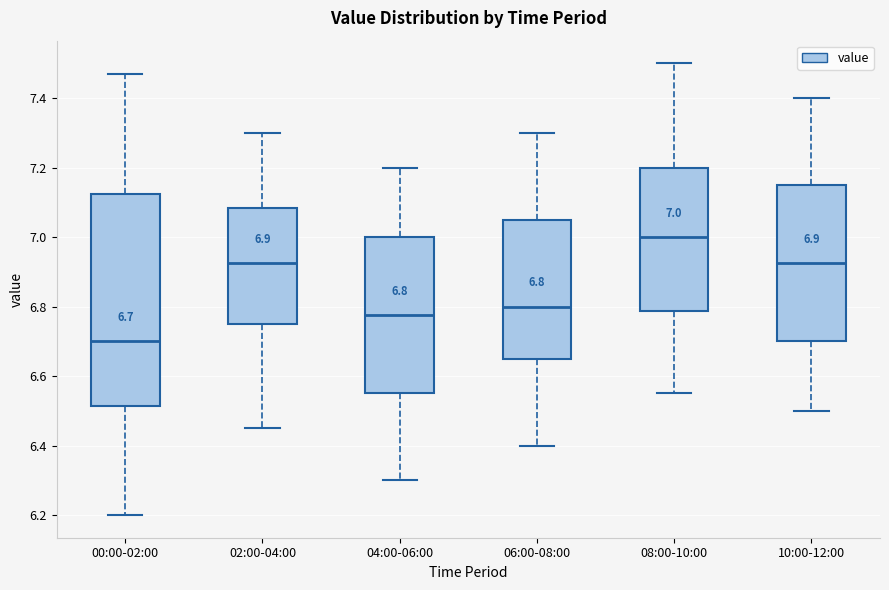

Comparing the boxes themselves (not the whiskers), which one is the tallest?

00:00-02:00